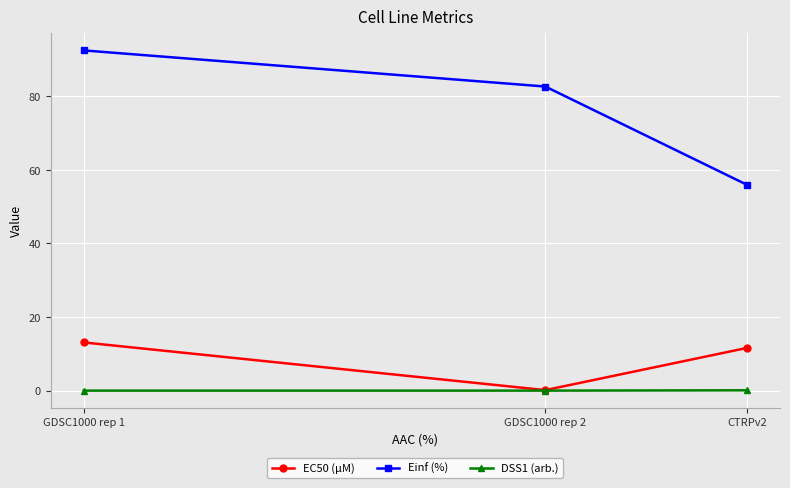

Is the value of Einf (%) at GDSC1000 rep 1 greater than the value of DSS1 (arb.) at GDSC1000 rep 1?

Yes